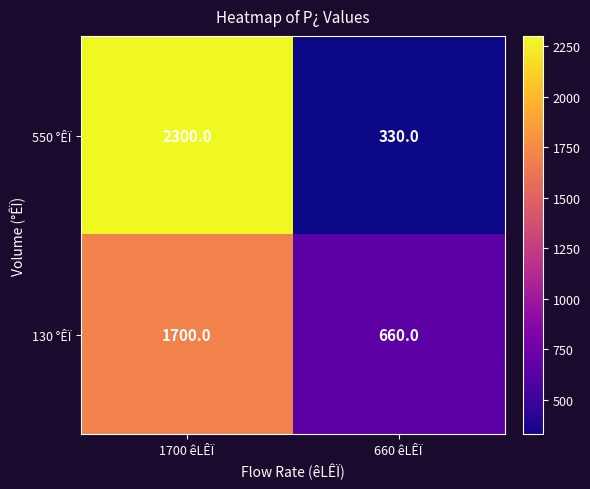

Which series changed the most between 1700 êLÊÏ and 660 êLÊÏ?

550 °ÊÏ